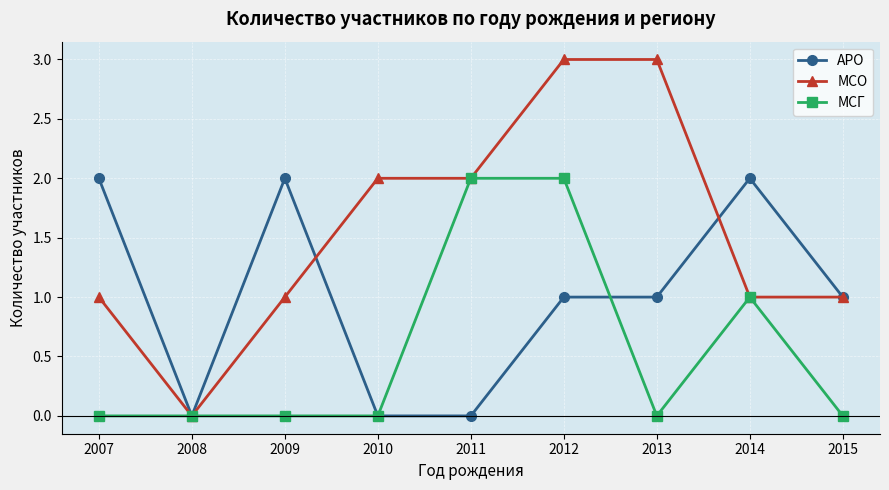

Rank the series by their average value, from lowest to highest.

МСГ, АРО, МСО